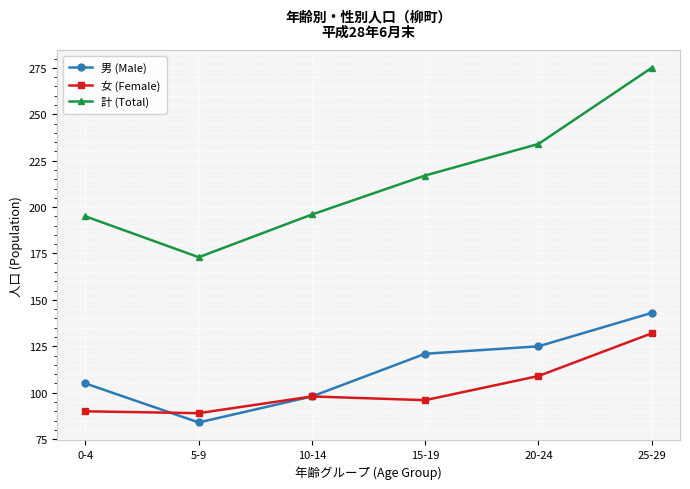

What value does the 男 (Male) series have at 25-29?

143